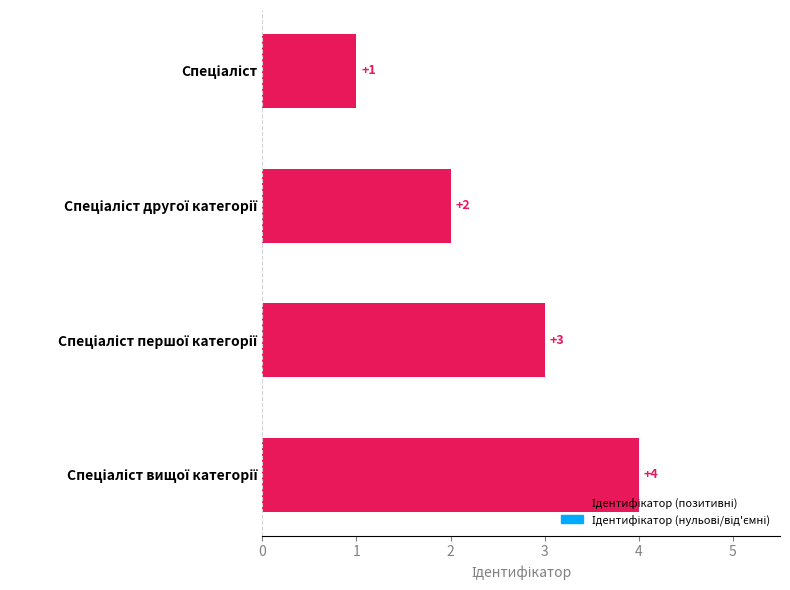

Count the values in the range 2 to 4.

3